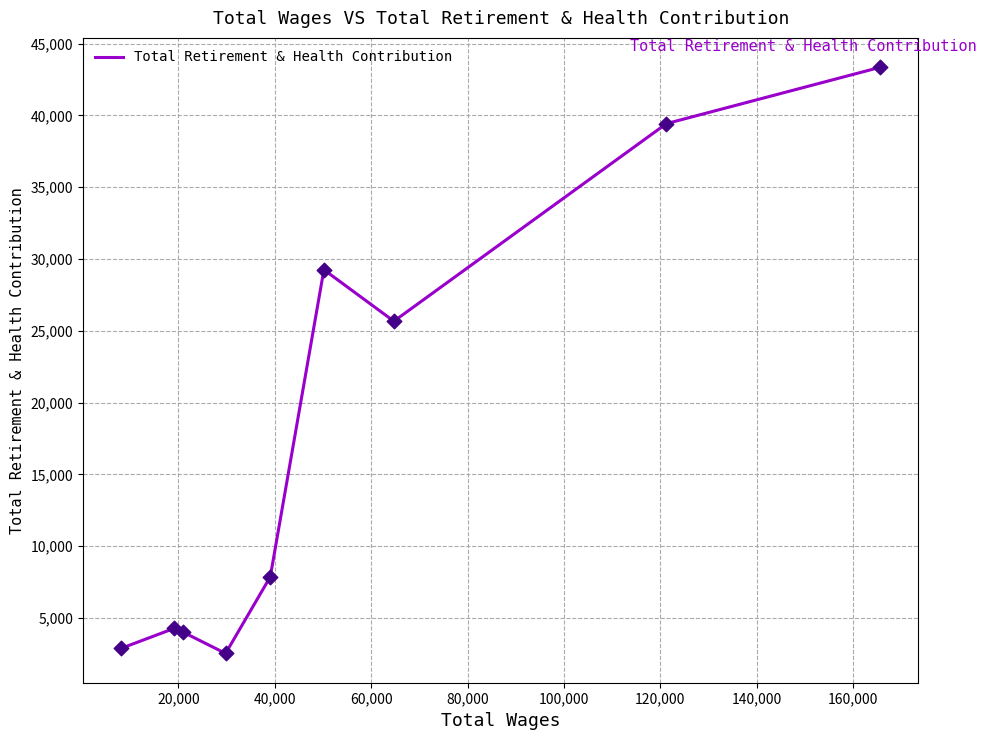

What is the difference between the maximum and minimum values?

40833